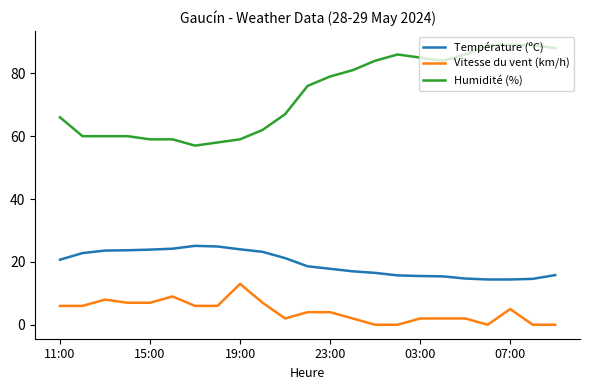

What is the highest value of the Température (ºC) series?

25.1